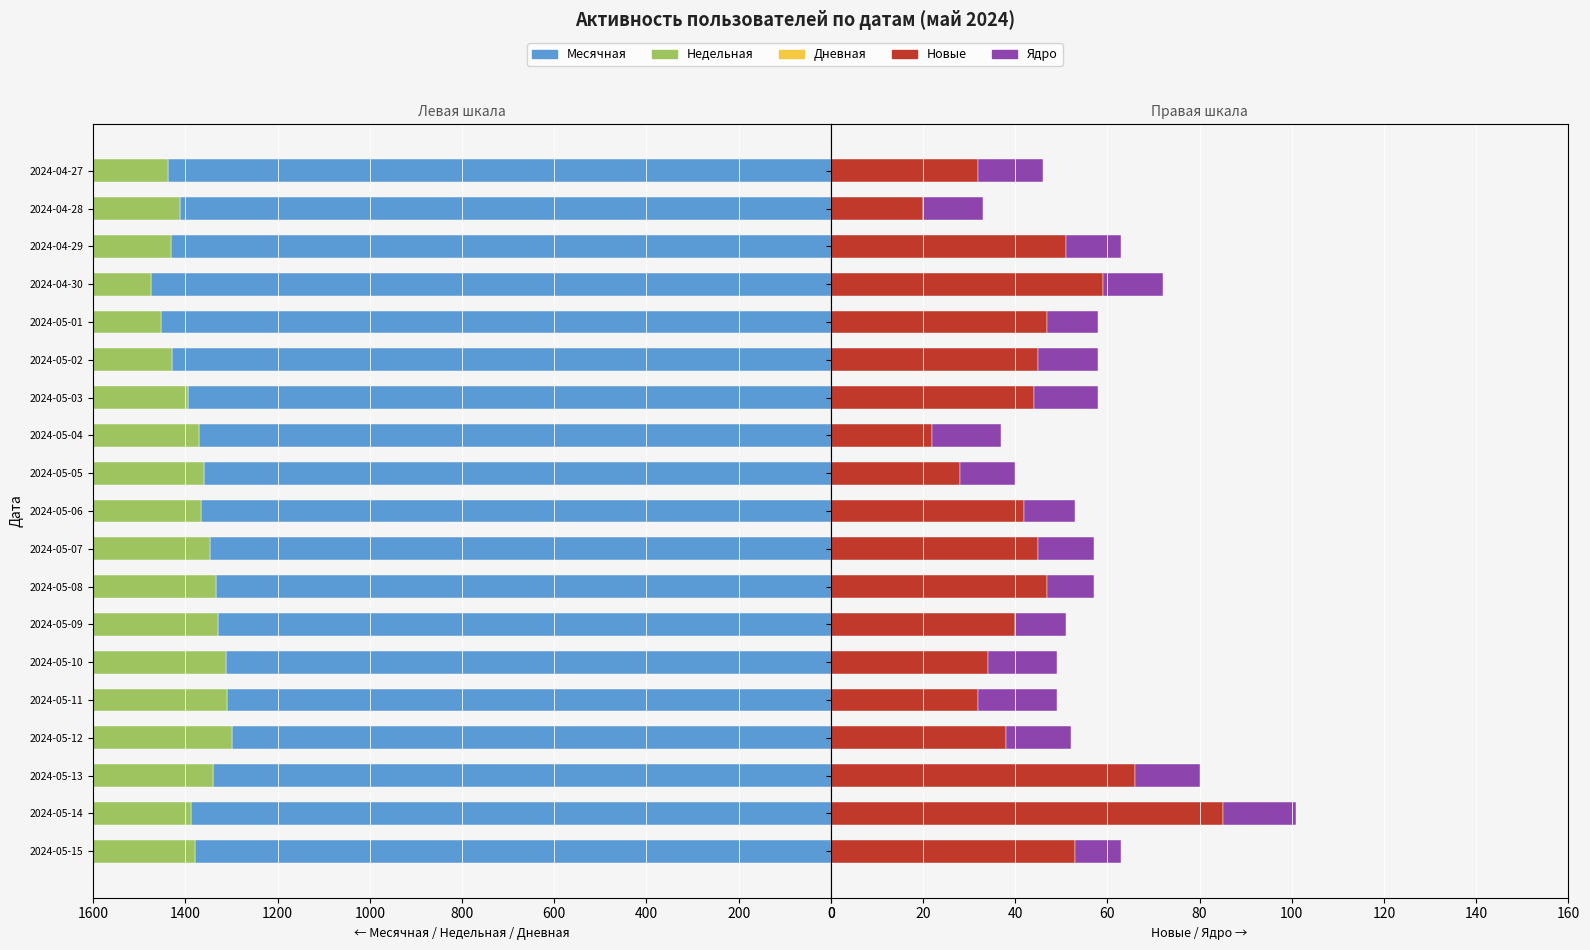

How many values in the Дневная series are below -62?

9